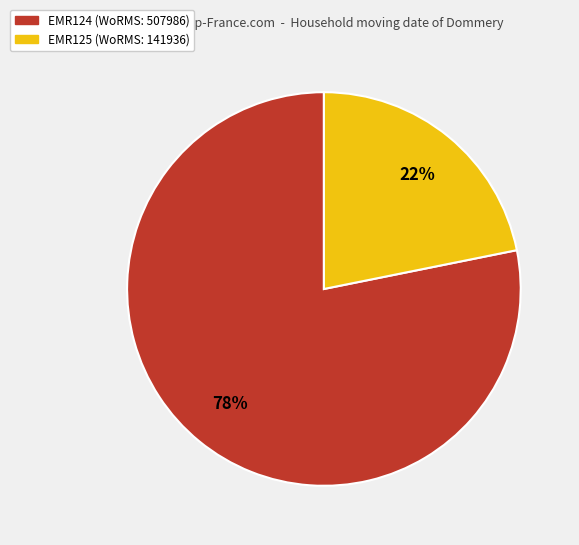

Is the sum of EMR124 and EMR125 greater than half?

Yes